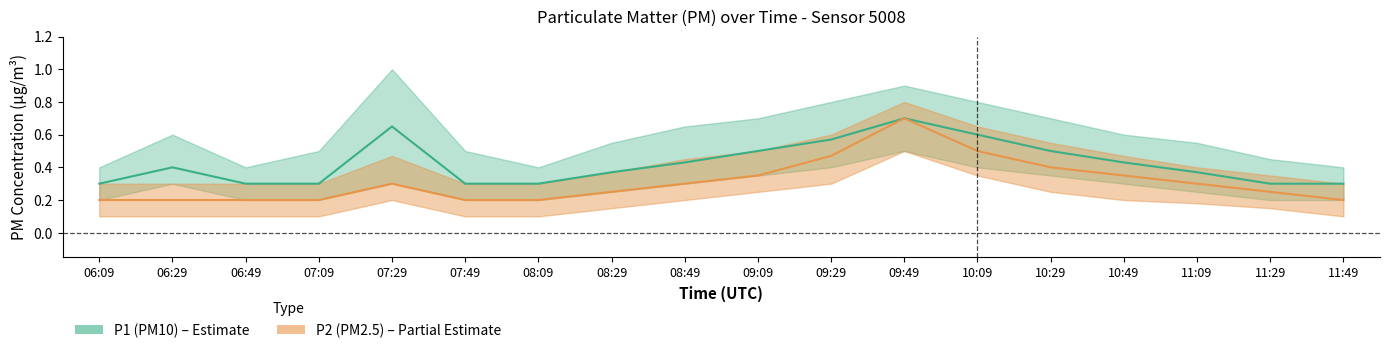

True or false: P2_mid and P1_mid cross at least once.

False